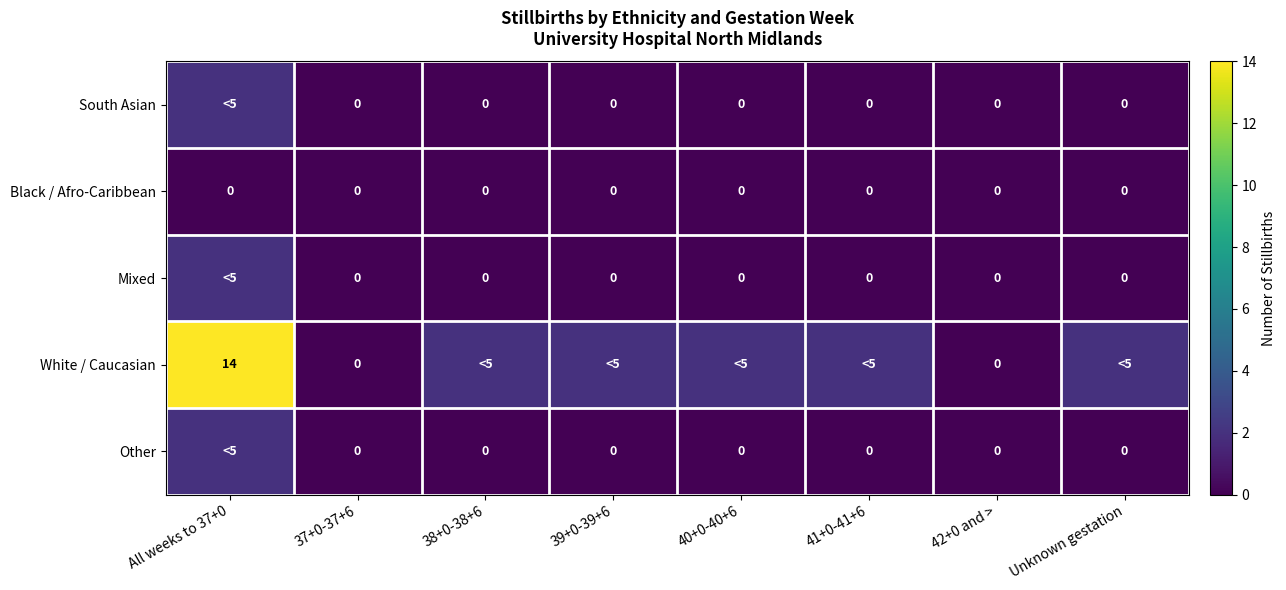

At which category is the sum across all series the highest?

All weeks to 37+0